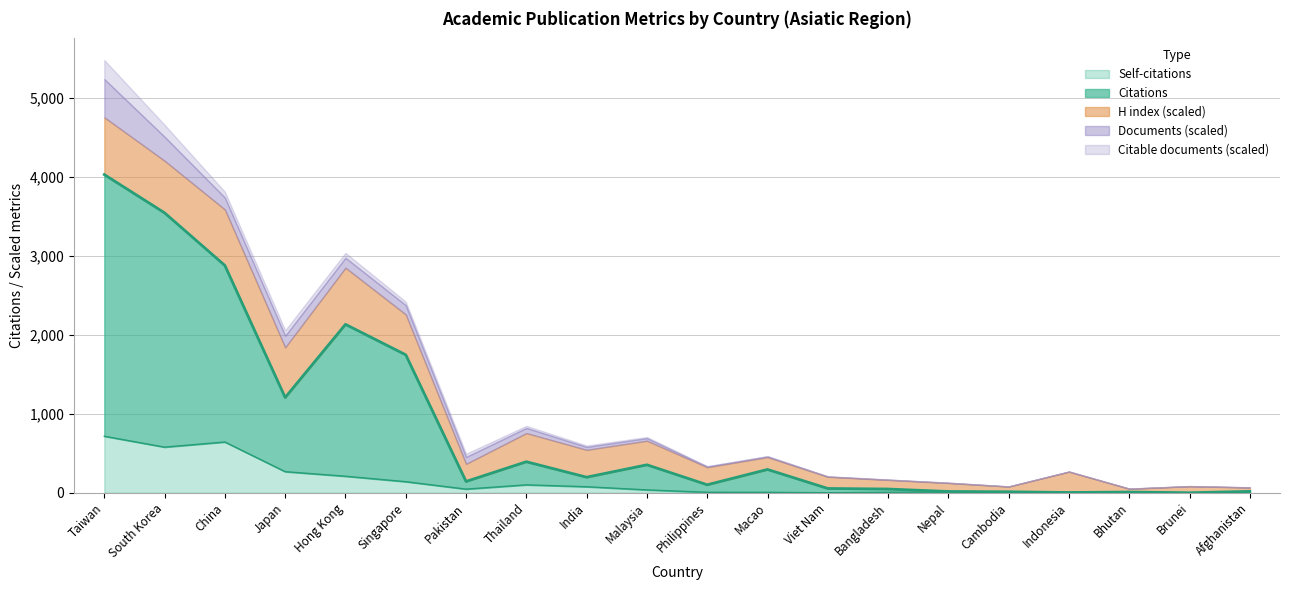

How many interior local peaks does the Self-citations series have?

4